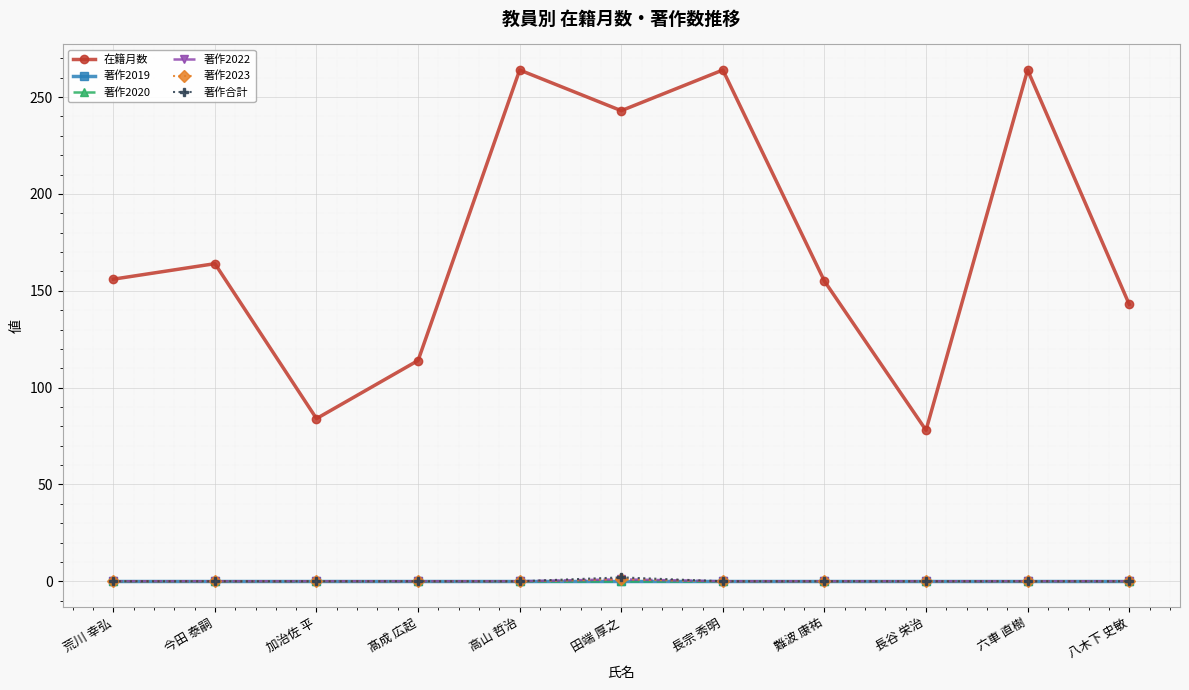

True or false: 著作2022 and 著作合計 intersect in this chart.

False